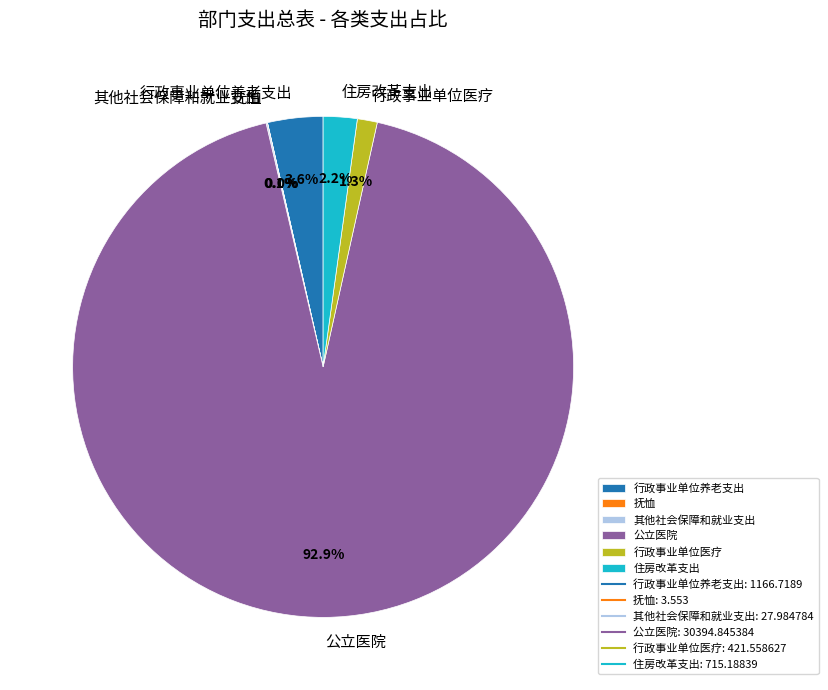

Does 公立医院 account for over 50% of the chart?

Yes